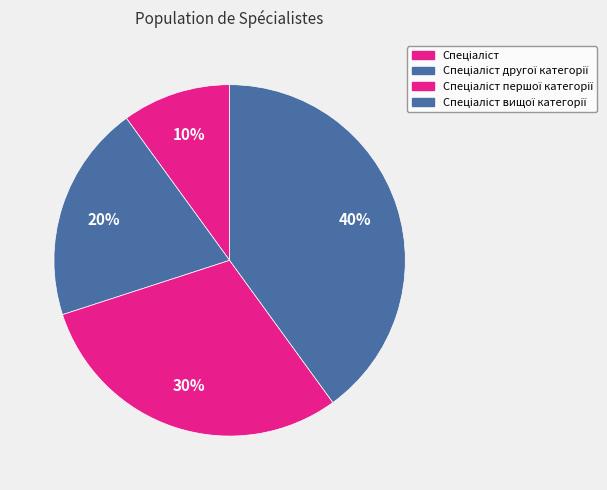

To the nearest percent, what is the difference between the largest and smallest slice percentages?

30%